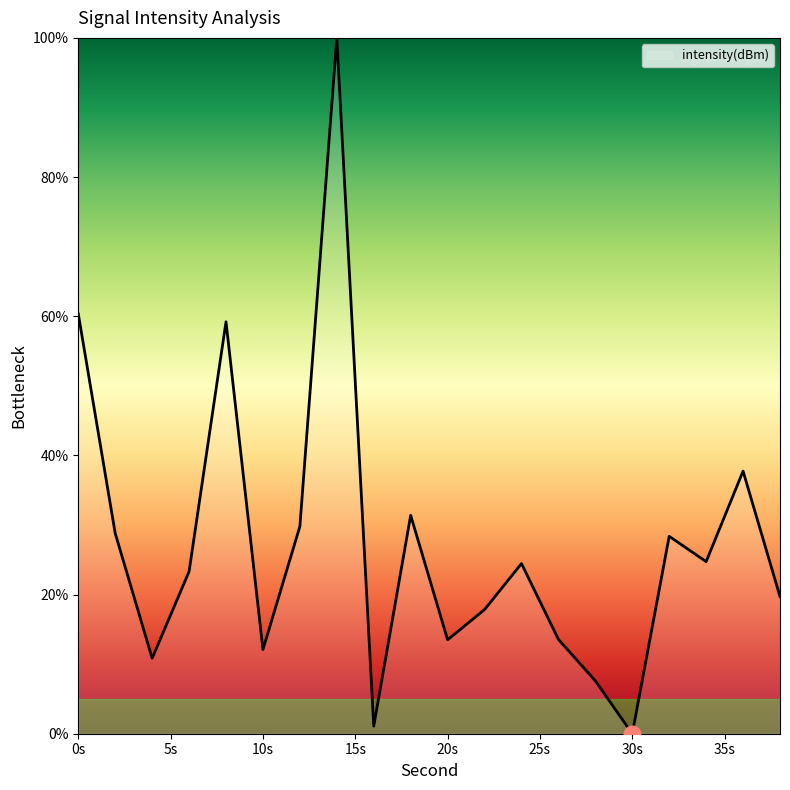

How many lines are shown in the chart?

1